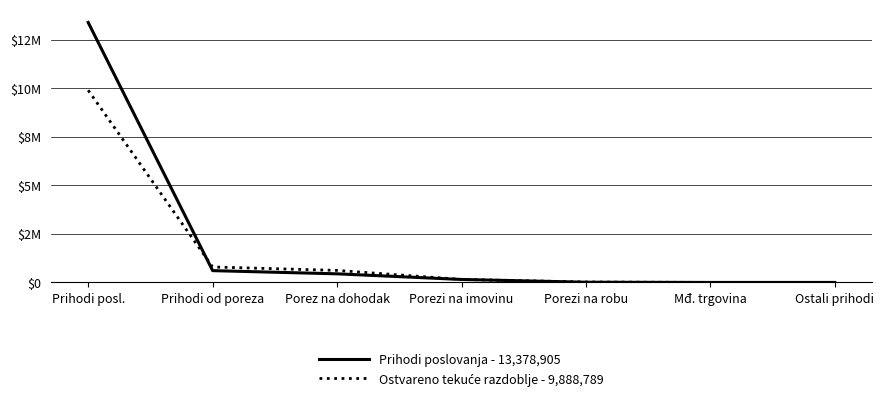

At Porezi na robu, list the series in order from largest to smallest.

Ostvareno tekuće razdoblje - 9,888,789, Prihodi poslovanja - 13,378,905